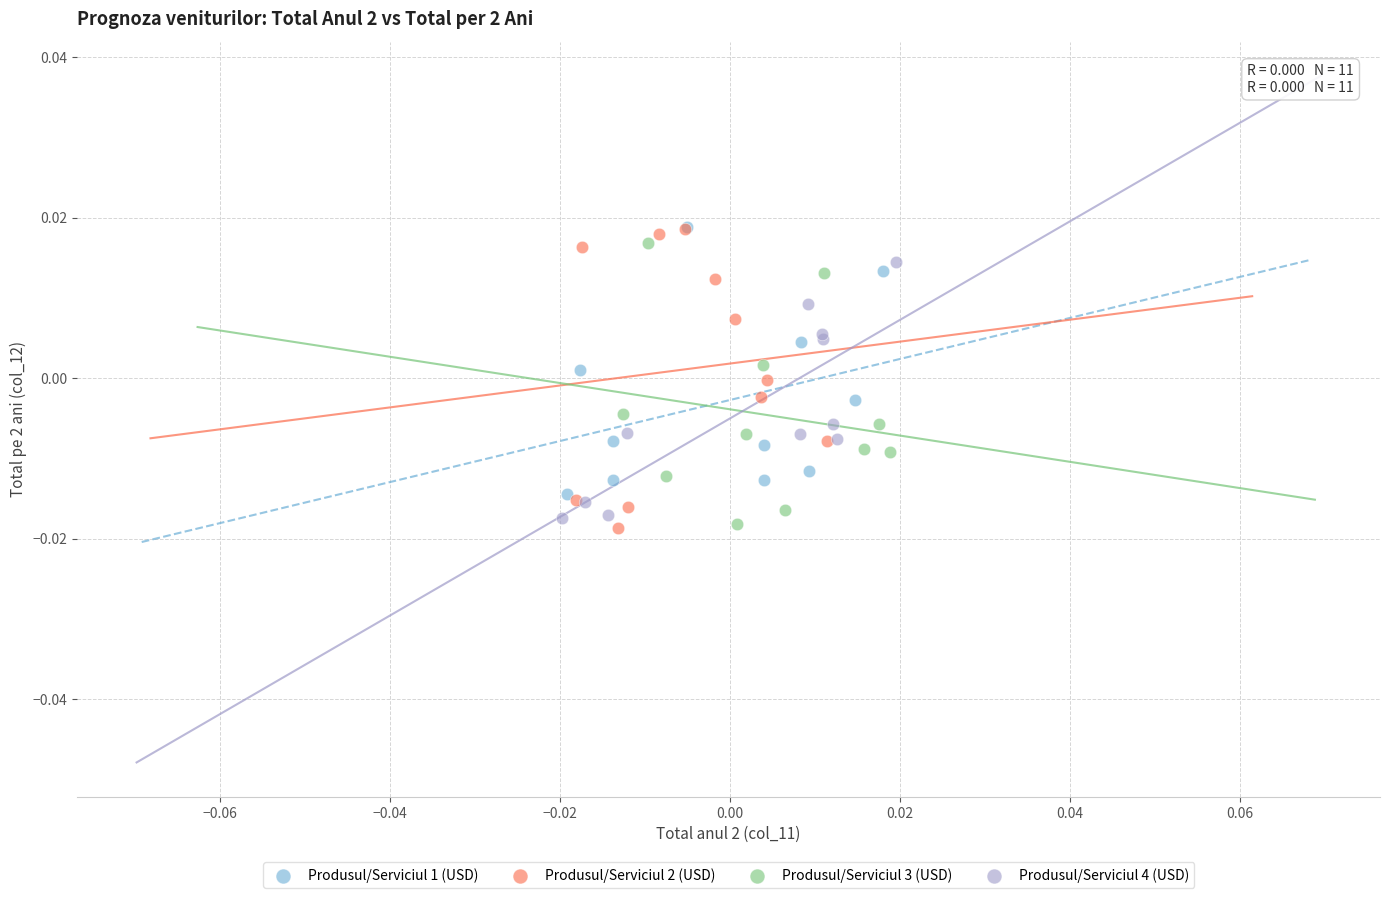

What are all the series names shown in the legend?

Produsul/Serviciul 1 (USD), Produsul/Serviciul 2 (USD), Produsul/Serviciul 3 (USD), Produsul/Serviciul 4 (USD)